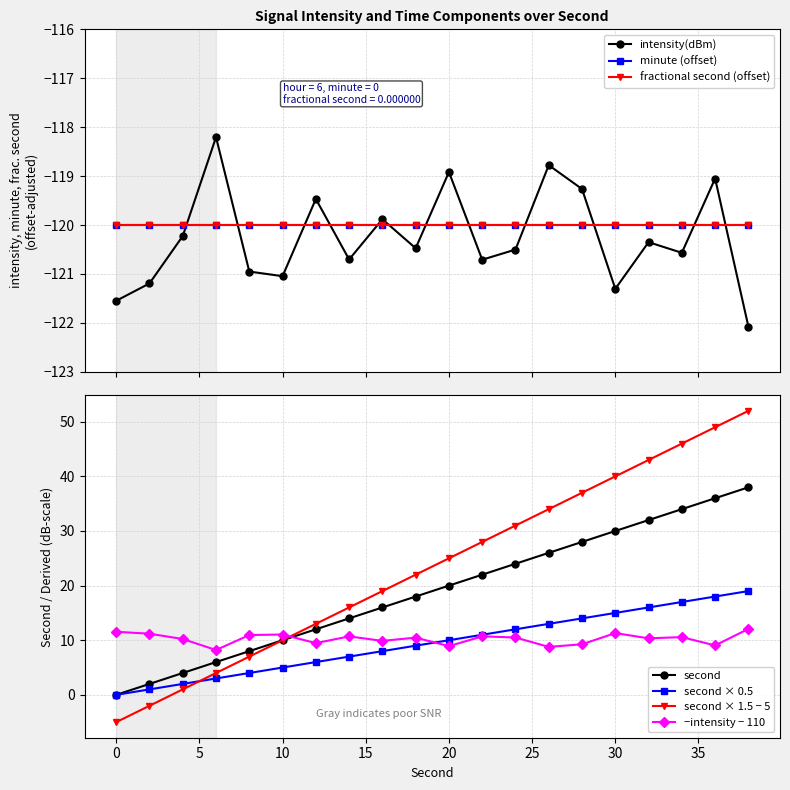

What is the difference between the highest and lowest values at 4?

124.2